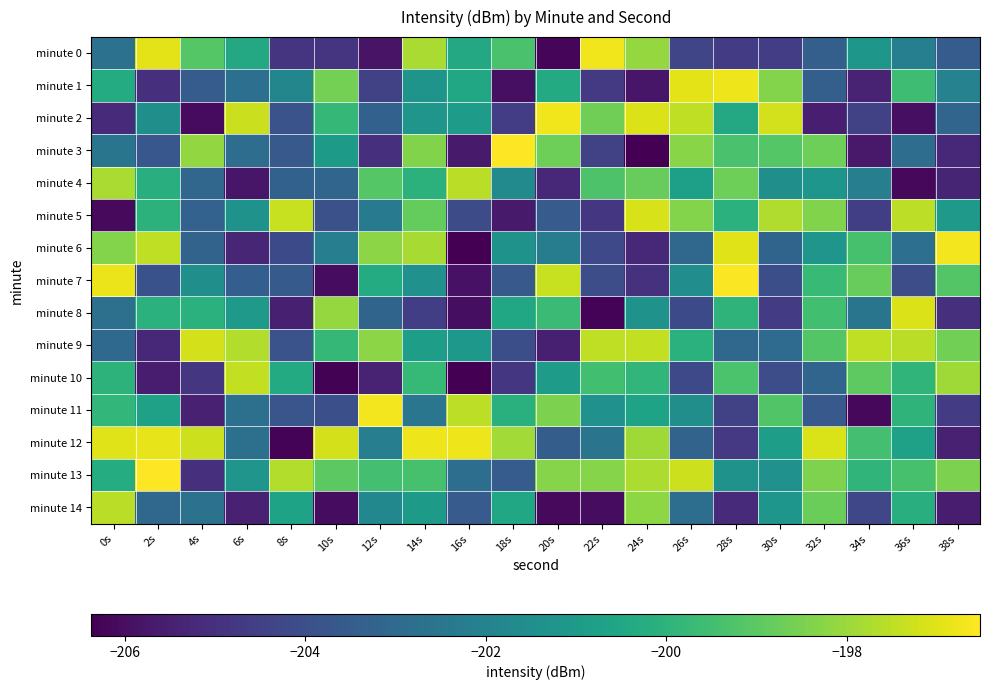

Reading right to left, extract all data points from this chart.

minute 0: 38s=-203.5	36s=-202.1	34s=-201.2	32s=-203.4	30s=-204.6	28s=-204.6	26s=-204.3	24s=-198.1	22s=-196.7	20s=-206.2	18s=-199.3	16s=-200.4	14s=-197.8	12s=-205.8	10s=-204.9	8s=-204.9	6s=-200.4	4s=-199.1	2s=-196.9	0s=-202.7
minute 1: 38s=-202.0	36s=-199.6	34s=-205.4	32s=-203.4	30s=-198.3	28s=-196.8	26s=-196.9	24s=-205.8	22s=-204.7	20s=-200.3	18s=-206.0	16s=-200.5	14s=-201.3	12s=-204.4	10s=-198.6	8s=-201.9	6s=-202.8	4s=-203.5	2s=-205.0	0s=-200.3
minute 2: 38s=-203.2	36s=-206.0	34s=-204.5	32s=-205.5	30s=-197.2	28s=-200.4	26s=-197.5	24s=-197.0	22s=-198.7	20s=-196.7	18s=-204.6	16s=-201.0	14s=-201.2	12s=-203.3	10s=-199.8	8s=-203.8	6s=-197.3	4s=-206.1	2s=-201.5	0s=-205.2
minute 3: 38s=-205.3	36s=-202.8	34s=-205.7	32s=-198.7	30s=-199.1	28s=-199.4	26s=-198.3	24s=-206.4	22s=-204.4	20s=-198.7	18s=-196.6	16s=-205.7	14s=-198.4	12s=-205.0	10s=-201.0	8s=-203.6	6s=-202.9	4s=-198.1	2s=-203.7	0s=-202.5
minute 4: 38s=-205.3	36s=-206.2	34s=-202.1	32s=-201.2	30s=-201.5	28s=-198.7	26s=-200.8	24s=-198.8	22s=-199.3	20s=-205.2	18s=-201.7	16s=-197.5	14s=-200.0	12s=-199.1	10s=-203.2	8s=-203.3	6s=-205.8	4s=-203.1	2s=-200.2	0s=-197.8
minute 5: 38s=-201.0	36s=-197.5	34s=-204.6	32s=-198.4	30s=-197.7	28s=-200.1	26s=-198.3	24s=-197.1	22s=-204.8	20s=-203.5	18s=-205.7	16s=-204.1	14s=-198.9	12s=-202.3	10s=-203.9	8s=-197.3	6s=-201.3	4s=-203.3	2s=-200.1	0s=-206.1
minute 6: 38s=-196.7	36s=-202.8	34s=-199.4	32s=-201.2	30s=-203.2	28s=-197.0	26s=-203.0	24s=-205.2	22s=-204.2	20s=-202.2	18s=-201.3	16s=-206.4	14s=-197.8	12s=-198.2	10s=-202.2	8s=-204.1	6s=-205.3	4s=-203.2	2s=-197.5	0s=-198.3
minute 7: 38s=-199.1	36s=-204.0	34s=-198.8	32s=-199.7	30s=-204.0	28s=-196.6	26s=-201.5	24s=-205.0	22s=-204.0	20s=-197.3	18s=-203.6	16s=-205.9	14s=-201.4	12s=-200.3	10s=-206.1	8s=-203.6	6s=-203.4	4s=-201.4	2s=-203.9	0s=-196.8
minute 8: 38s=-205.0	36s=-197.1	34s=-202.6	32s=-199.5	30s=-204.7	28s=-200.0	26s=-204.2	24s=-201.3	22s=-206.3	20s=-199.6	18s=-200.5	16s=-206.0	14s=-204.6	12s=-203.2	10s=-198.1	8s=-205.5	6s=-201.1	4s=-200.1	2s=-200.1	0s=-202.7
minute 9: 38s=-198.6	36s=-197.6	34s=-197.5	32s=-199.2	30s=-202.9	28s=-203.0	26s=-200.1	24s=-197.4	22s=-197.4	20s=-205.5	18s=-204.0	16s=-201.1	14s=-200.9	12s=-198.2	10s=-199.8	8s=-203.8	6s=-197.6	4s=-197.2	2s=-205.3	0s=-203.0
minute 10: 38s=-197.9	36s=-199.9	34s=-199.0	32s=-203.2	30s=-204.0	28s=-199.3	26s=-204.2	24s=-199.9	22s=-199.5	20s=-200.9	18s=-204.8	16s=-206.4	14s=-199.8	12s=-205.4	10s=-206.3	8s=-200.4	6s=-197.4	4s=-204.8	2s=-205.6	0s=-200.0
minute 11: 38s=-204.7	36s=-200.0	34s=-206.2	32s=-203.6	30s=-199.2	28s=-204.5	26s=-201.5	24s=-200.7	22s=-201.4	20s=-198.5	18s=-200.1	16s=-197.5	14s=-202.5	12s=-196.7	10s=-204.0	8s=-203.8	6s=-202.7	4s=-205.5	2s=-200.7	0s=-199.8
minute 12: 38s=-205.4	36s=-200.7	34s=-199.5	32s=-197.1	30s=-200.9	28s=-204.7	26s=-203.3	24s=-197.9	22s=-202.6	20s=-203.5	18s=-197.9	16s=-196.8	14s=-196.8	12s=-202.1	10s=-197.1	8s=-206.3	6s=-202.7	4s=-197.3	2s=-196.9	0s=-197.0
minute 13: 38s=-198.5	36s=-199.4	34s=-199.9	32s=-198.4	30s=-201.4	28s=-201.3	26s=-197.3	24s=-197.8	22s=-198.3	20s=-198.3	18s=-203.5	16s=-202.8	14s=-199.4	12s=-199.5	10s=-199.0	8s=-197.6	6s=-201.2	4s=-205.0	2s=-196.5	0s=-200.3
minute 14: 38s=-205.6	36s=-200.2	34s=-204.3	32s=-198.7	30s=-201.2	28s=-205.2	26s=-202.8	24s=-198.2	22s=-206.0	20s=-206.1	18s=-200.5	16s=-203.6	14s=-201.0	12s=-201.8	10s=-206.1	8s=-200.6	6s=-205.5	4s=-202.7	2s=-203.0	0s=-197.5